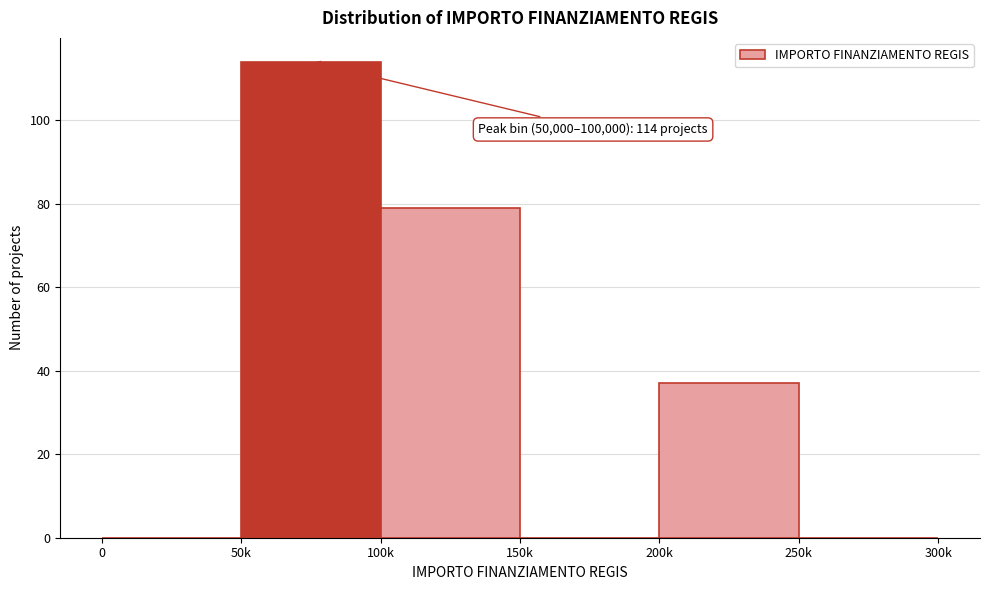

Reading left to right, list all the values displayed in this chart.

0=0	50k=114	100k=79	150k=0	200k=37	250k=0